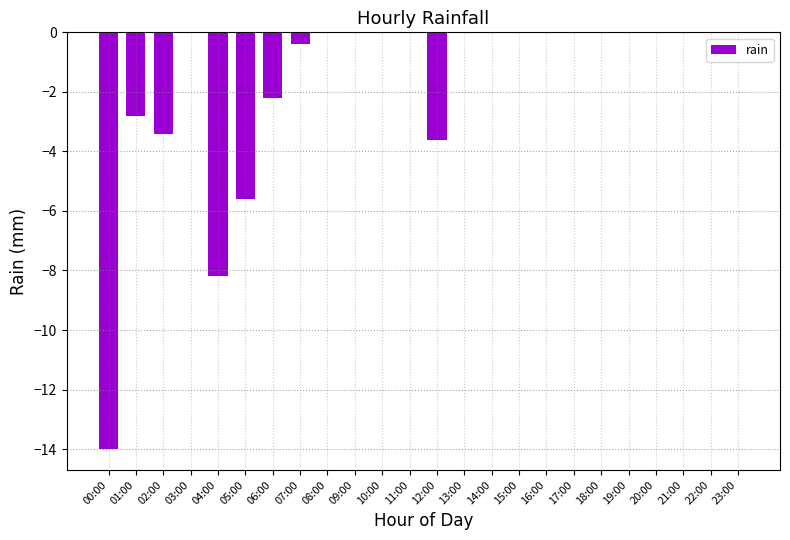

Reading right to left, list all the values displayed in this chart.

23:00=0.0	22:00=0.0	21:00=0.0	20:00=0.0	19:00=0.0	18:00=0.0	17:00=0.0	16:00=0.0	15:00=0.0	14:00=0.0	13:00=0.0	12:00=-3.6	11:00=0.0	10:00=0.0	09:00=0.0	08:00=0.0	07:00=-0.4	06:00=-2.2	05:00=-5.6	04:00=-8.2	03:00=0.0	02:00=-3.4	01:00=-2.8	00:00=-14.0